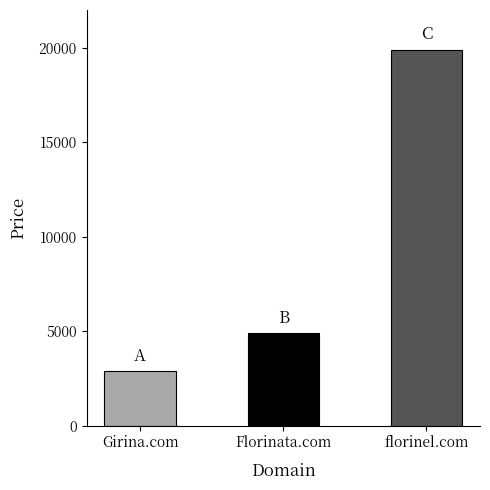

Which category has the highest value across all series?

florinel.com